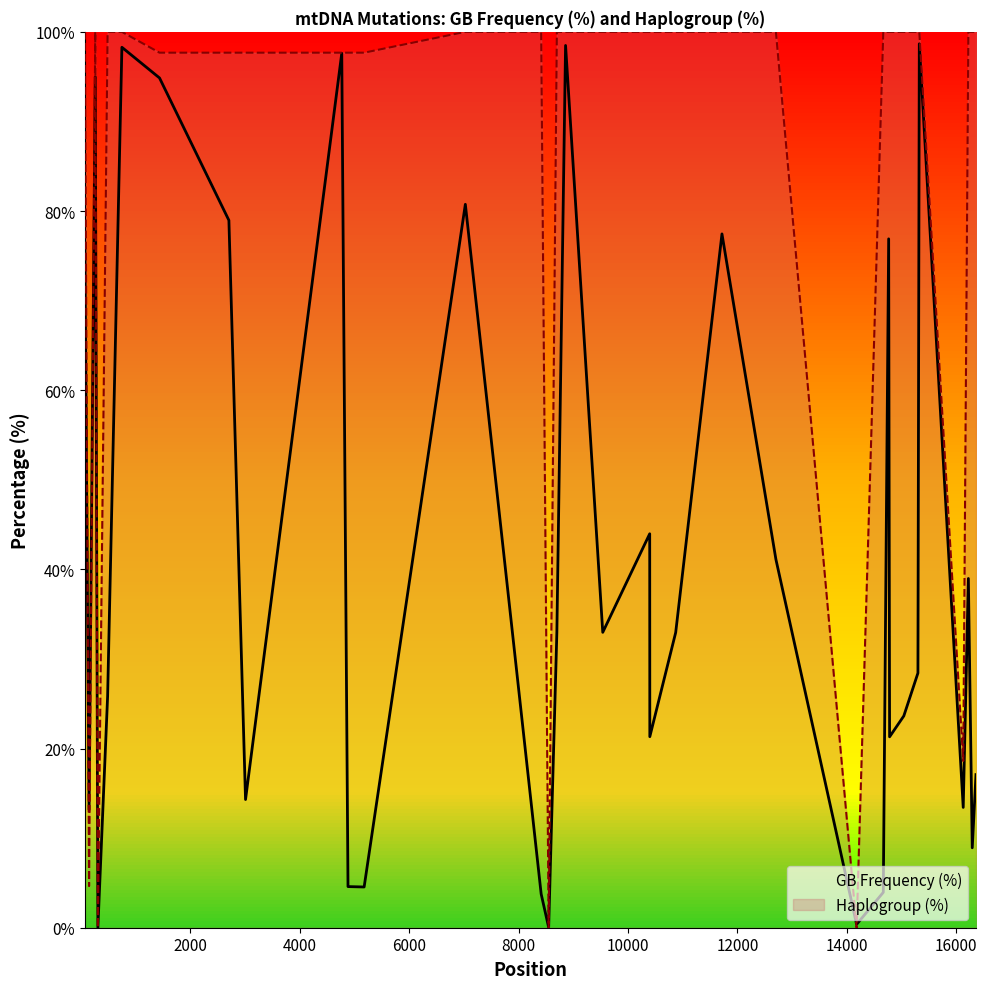

Which series has the largest total across all categories?

Haplogroup (%)